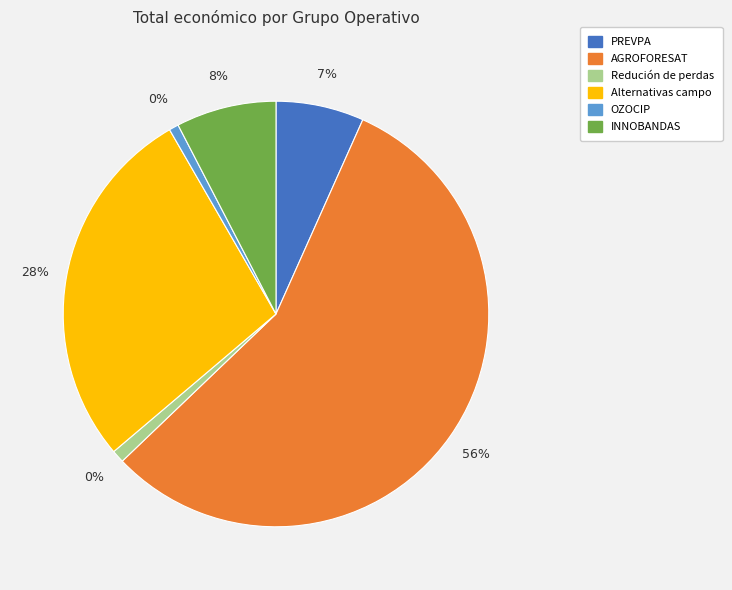

Which slice is the largest?

AGROFORESAT